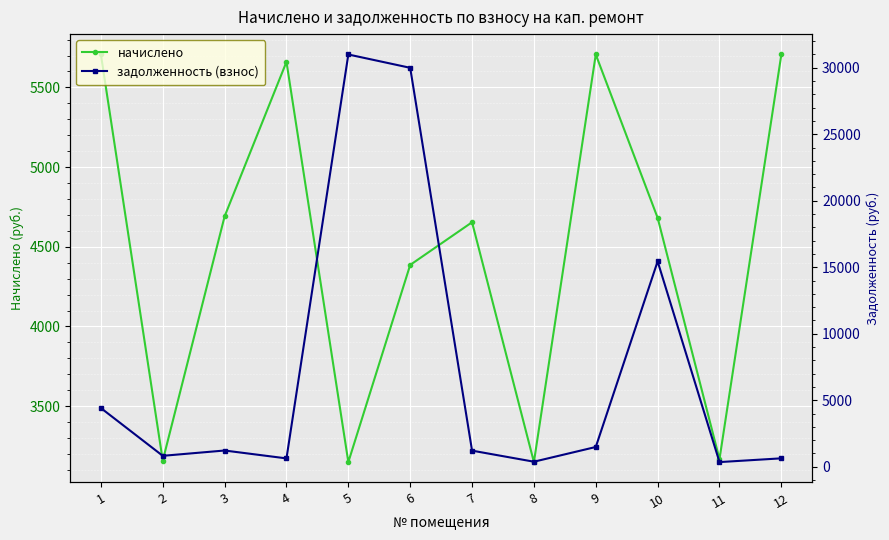

In задолженность (взнос), how many points are lower than both neighbors (excluding endpoints)?

4